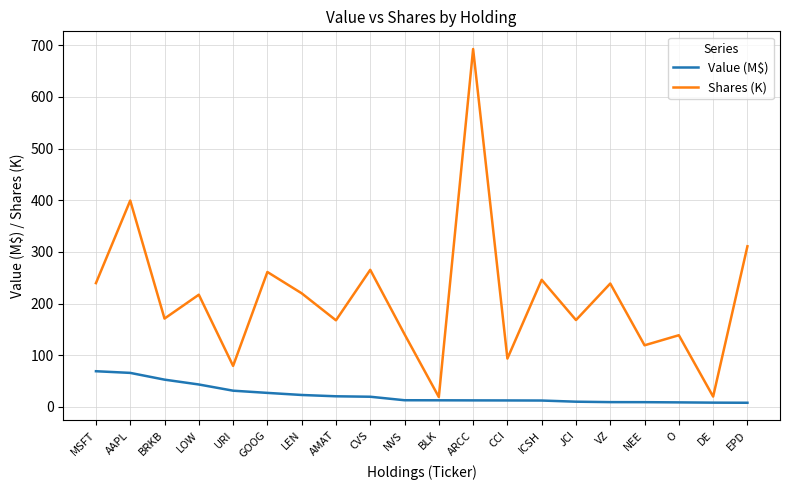

The value of Value (M$) at GOOG is 27.2. True or false?

True